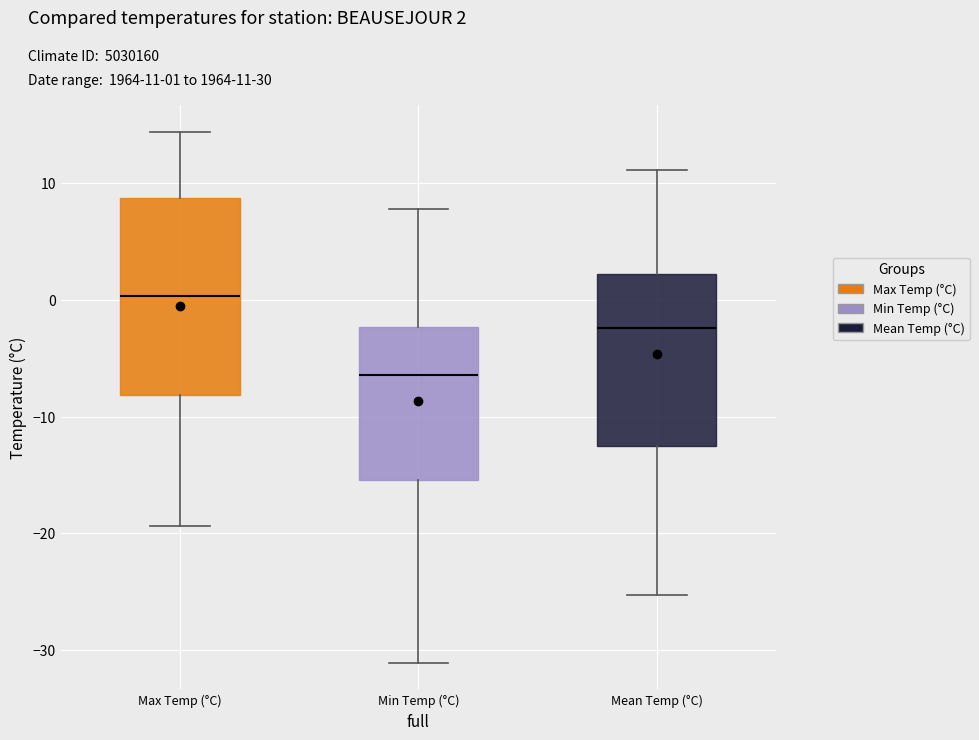

Which box has the highest median line?

Max Temp (°C)